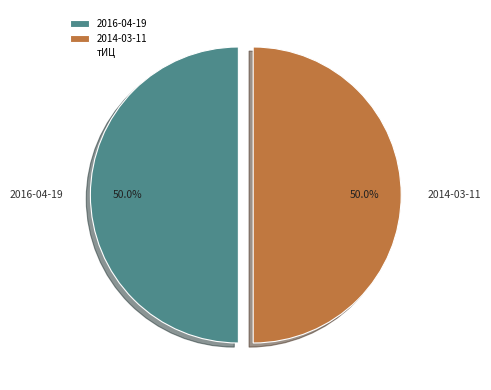

How many segments does this pie chart have?

2